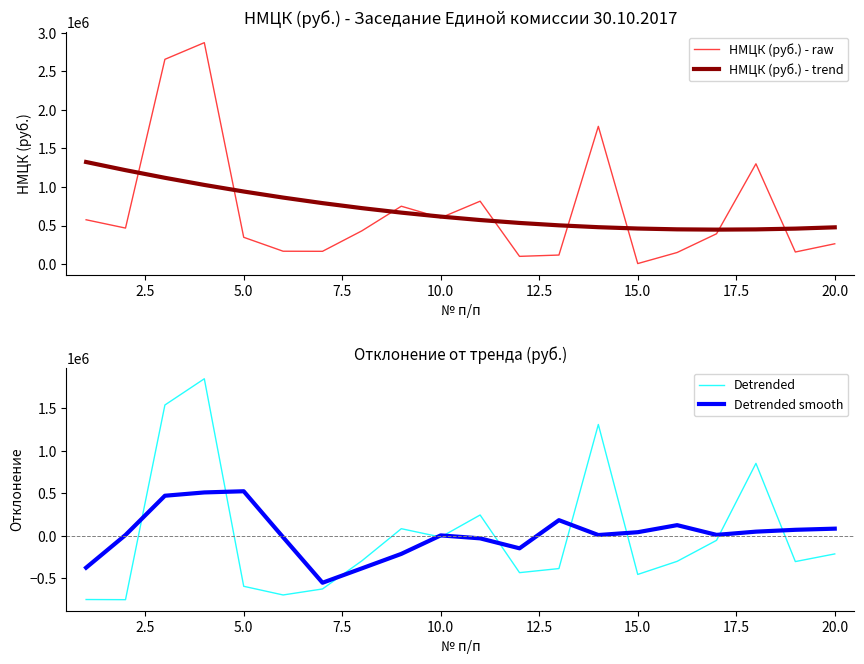

The value of НМЦК (руб.) - trend at 10.0 is 1080612.6. True or false?

False